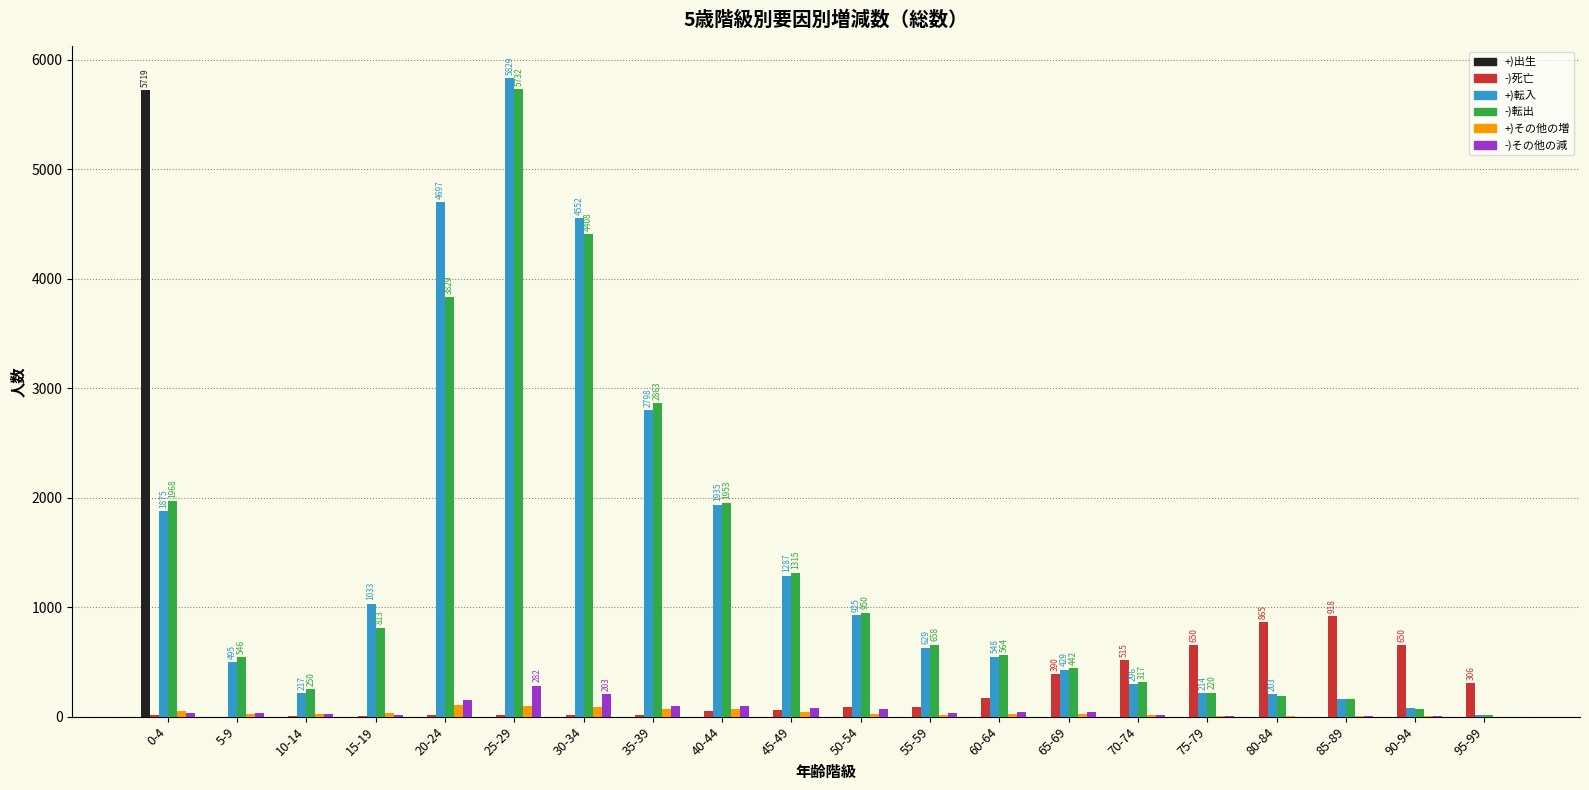

Between 35-39 and 60-64, which series saw the biggest shift?

-)転出